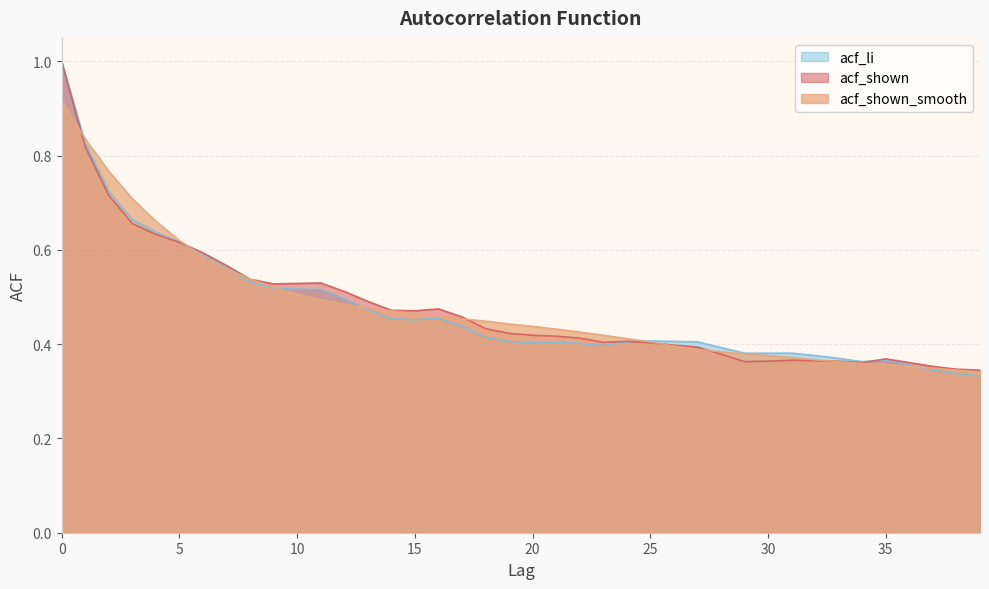

Rank the series by their average value, from lowest to highest.

acf_li, acf_shown, acf_shown_smooth